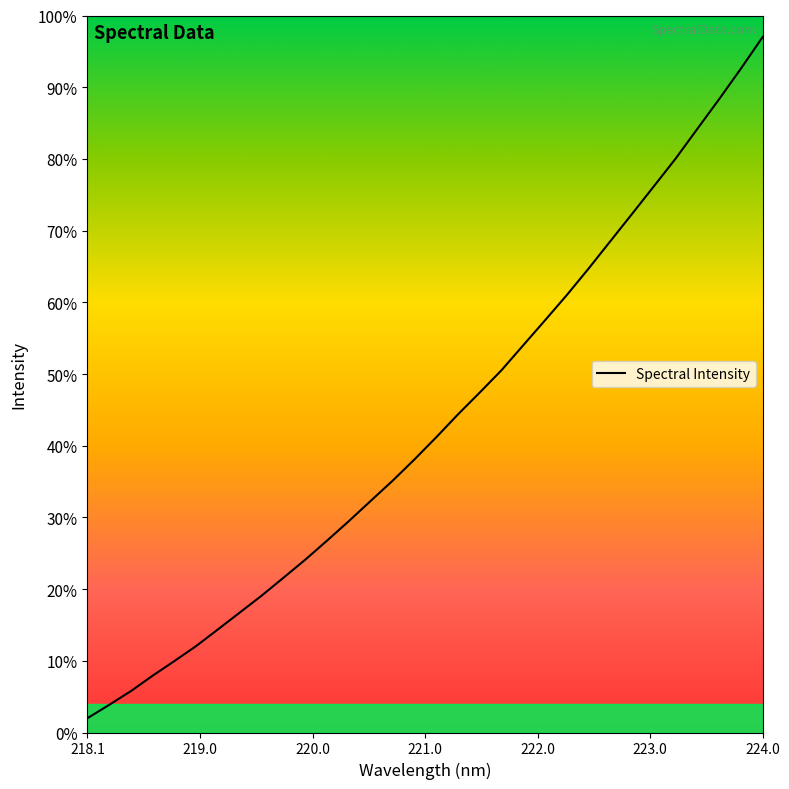

What is the smallest value displayed?

2.0